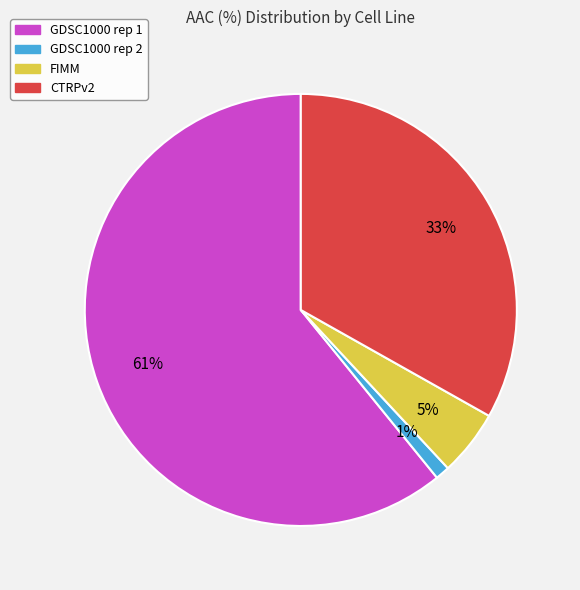

What percentage is the GDSC1000 rep 2 slice, to the nearest percent?

1%